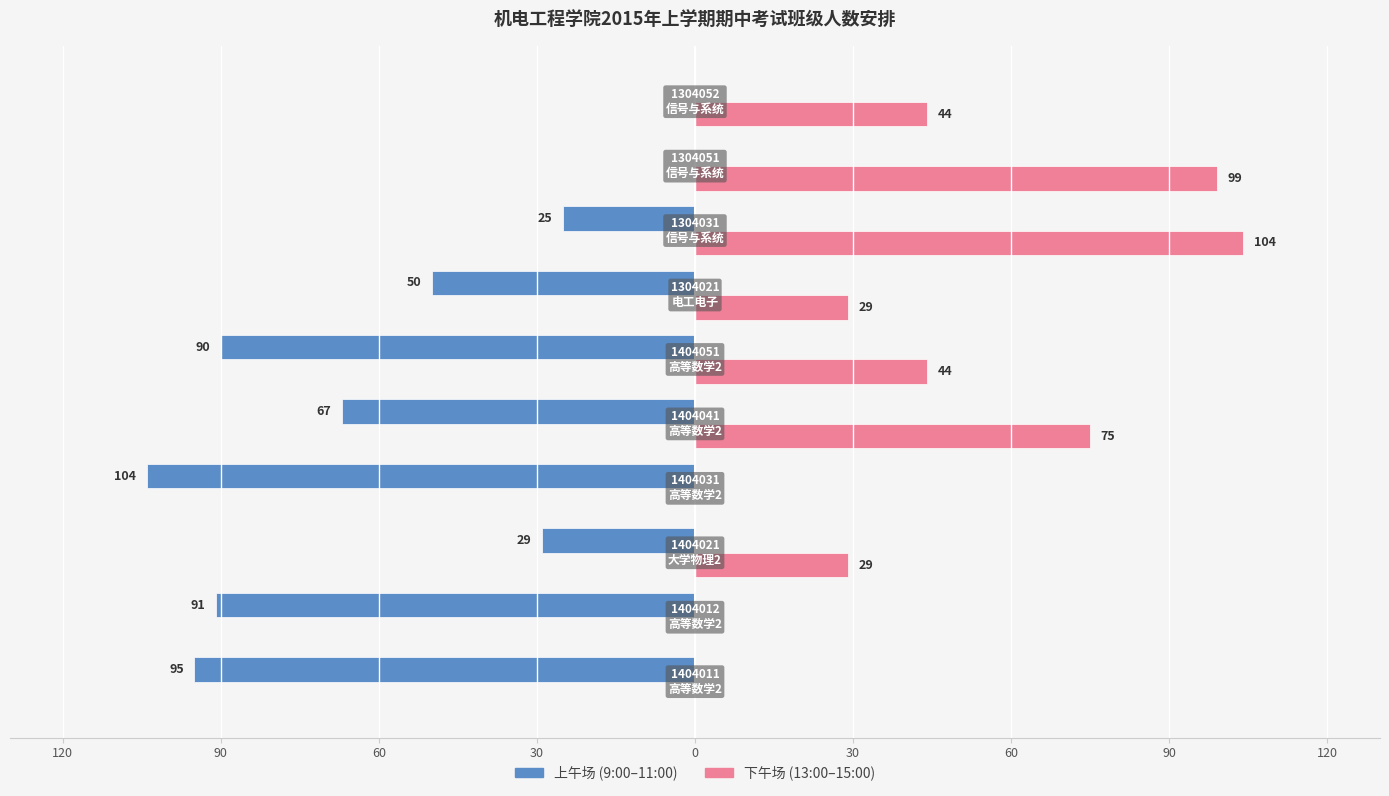

What are all the series names shown in the legend?

上午场 (9:00–11:00), 下午场 (13:00–15:00)